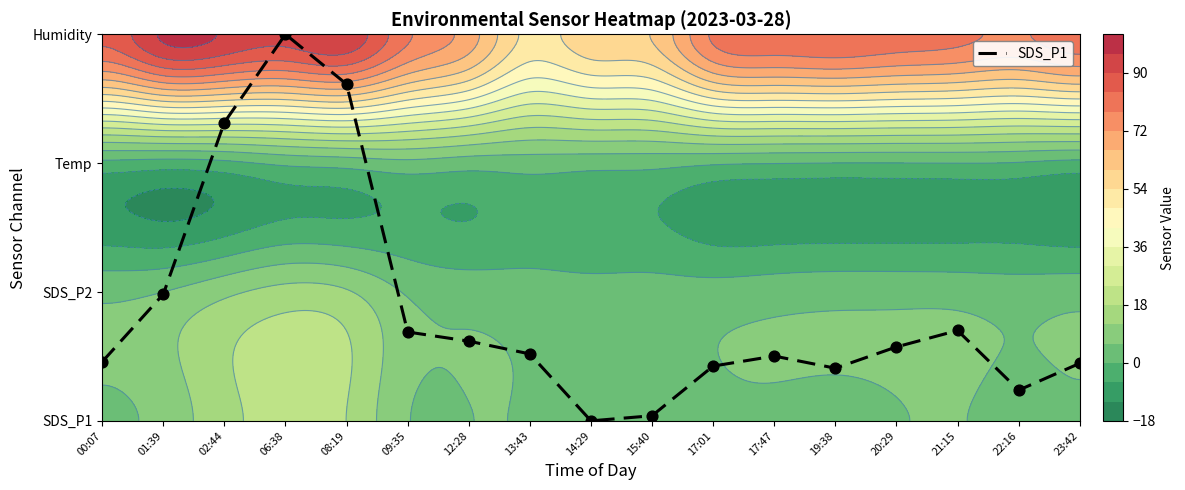

How many data points does each series have?

17